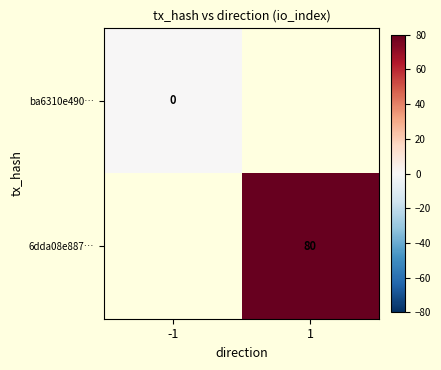

Is it true that 6dda08e887… equals 109 at 1?

False